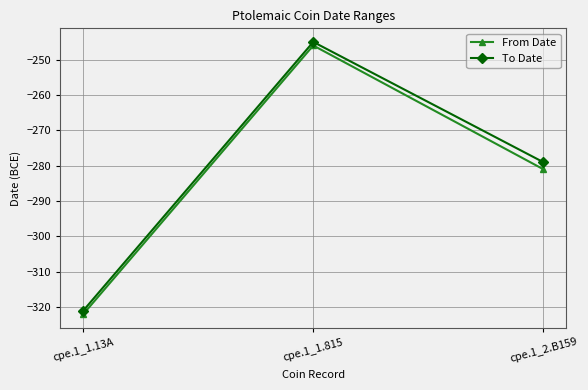

What is the difference between the To Date values at cpe.1_1.815 and cpe.1_1.13A?

76